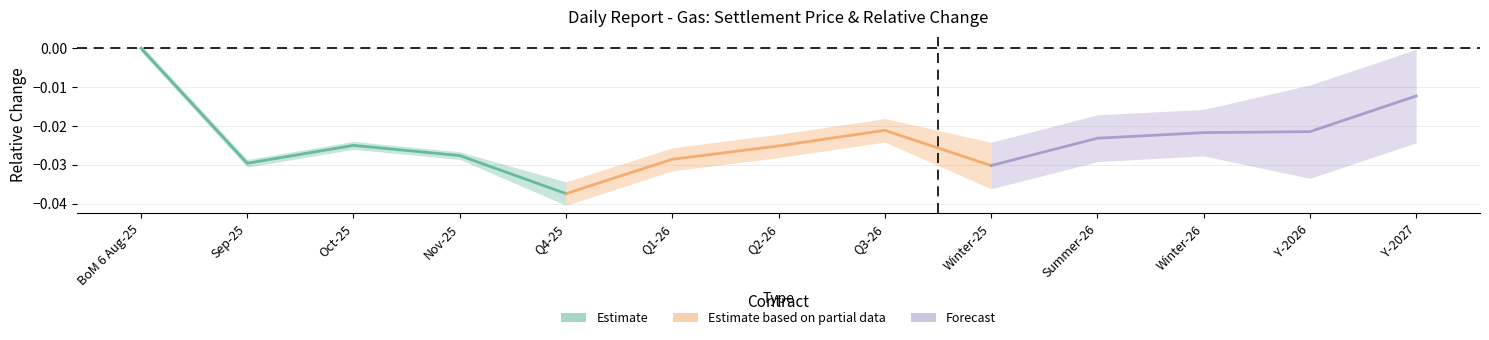

True or false: Estimate based on partial data and Forecast cross at least once.

True